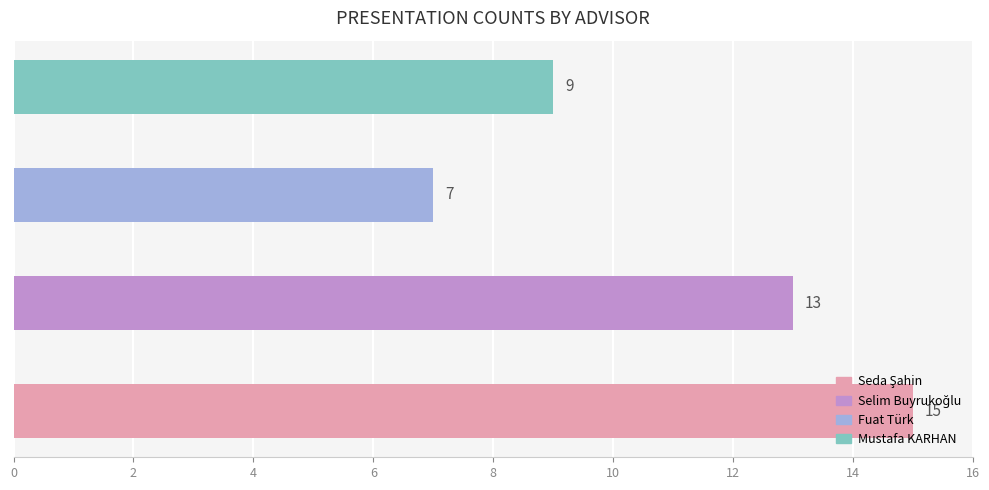

How many values are between 9 and 15?

3